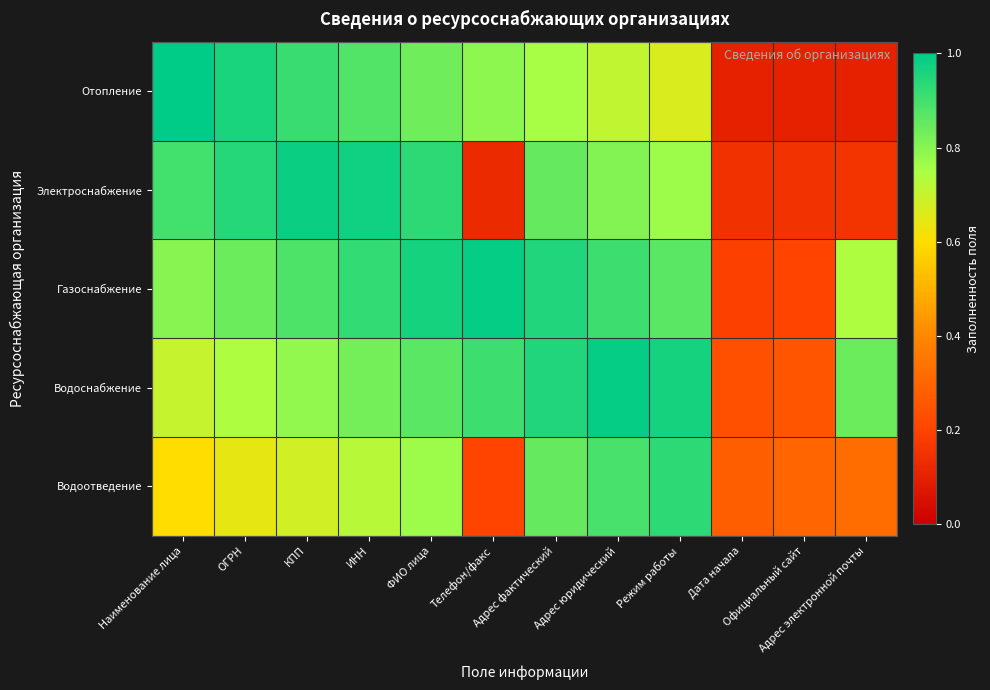

Which series changed the most between ОГРН and Адрес фактический?

Отопление